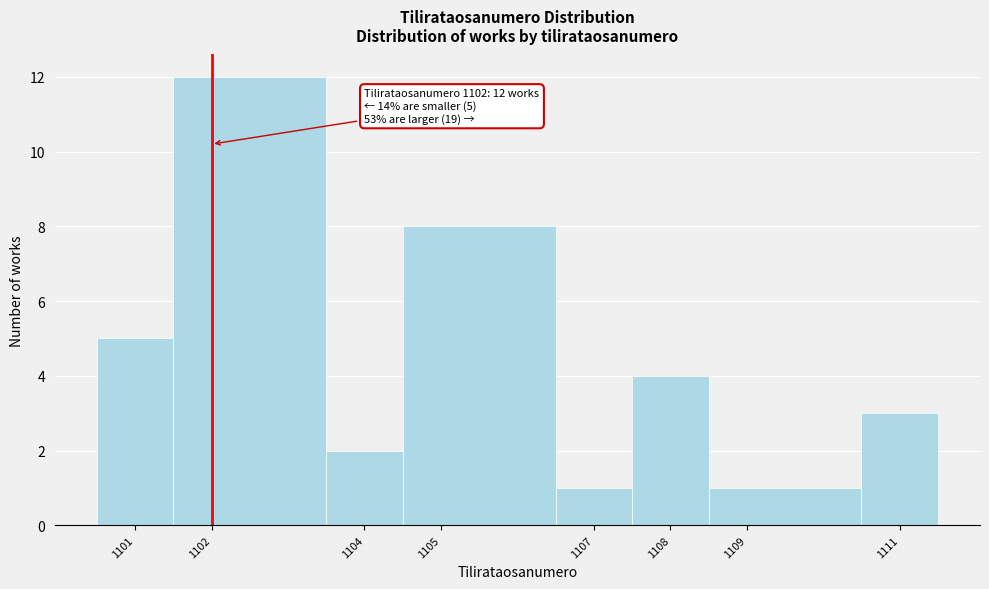

Which range on the x-axis has the tallest bar?

1101.5 to 1103.5